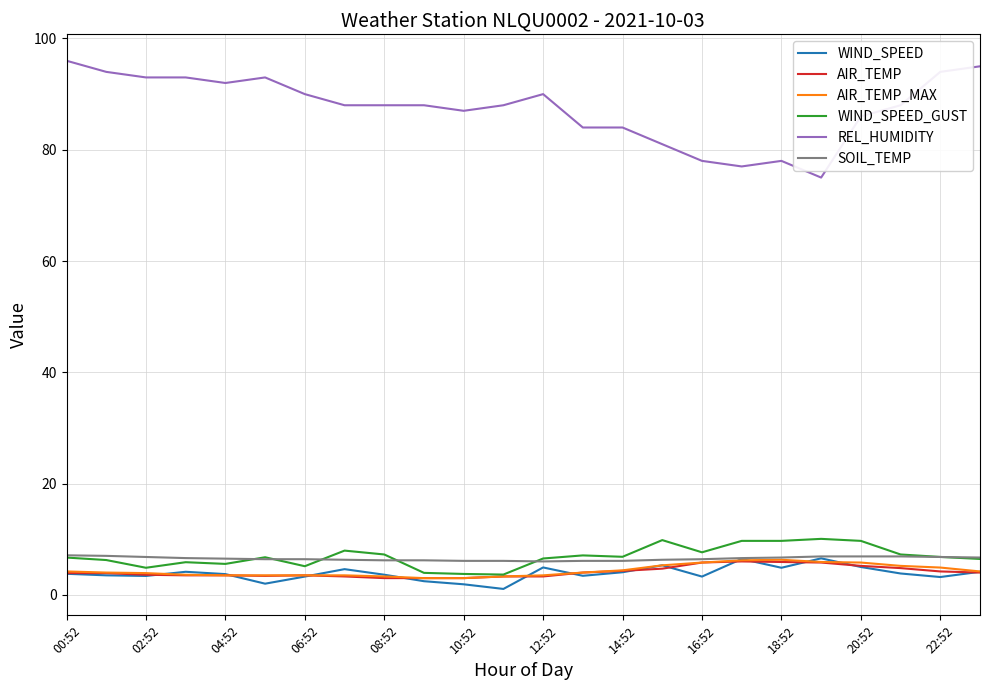

What is the greatest value displayed?

96.0